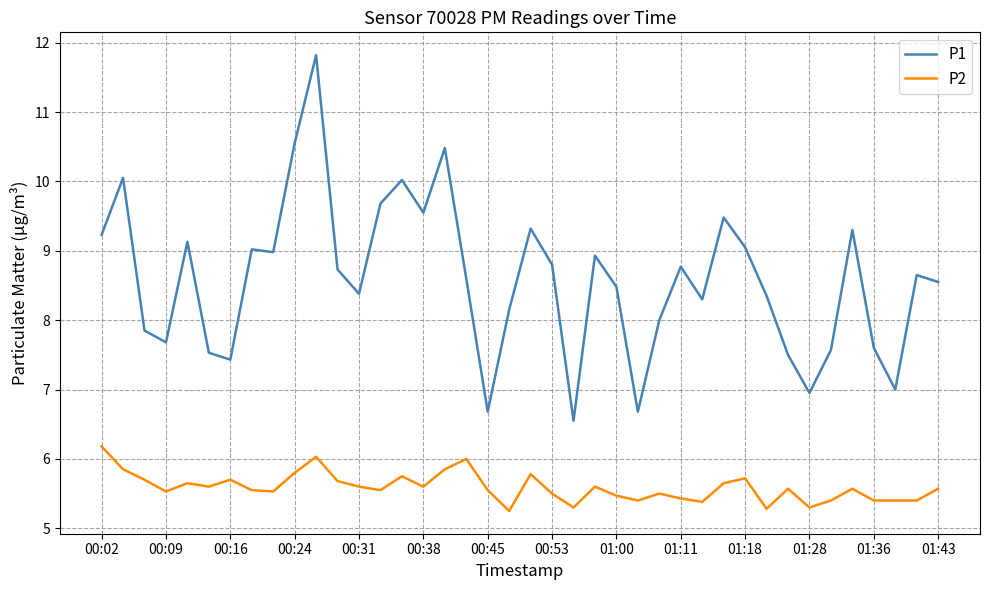

Which series has the largest total across all categories?

P1